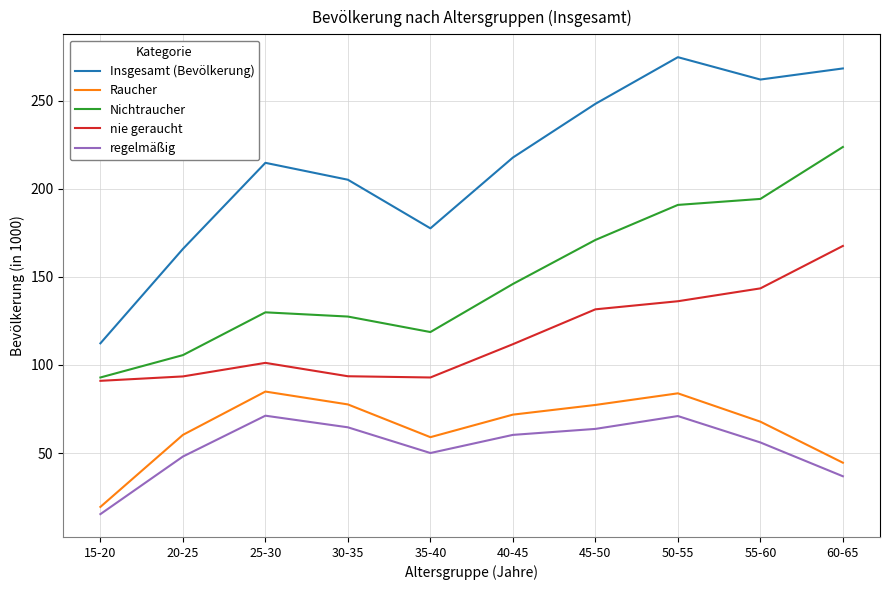

What is the difference between the maximum and second lowest values in the nie geraucht series?

74.7